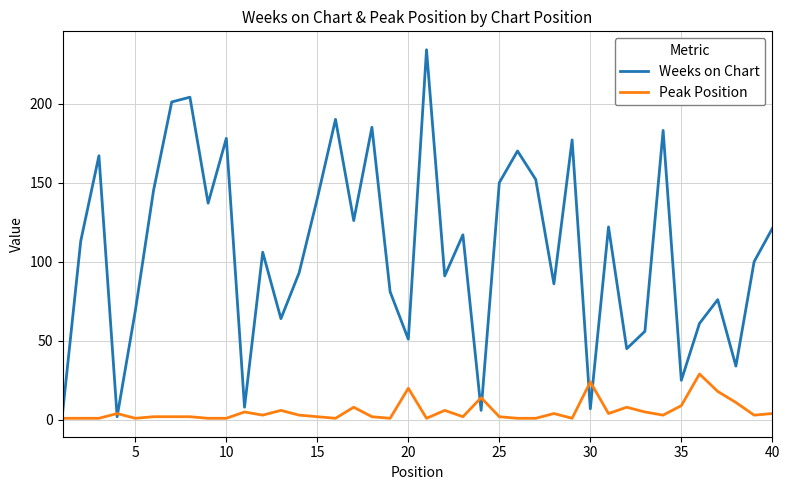

List the series in order of their peak value, lowest first.

Peak Position, Weeks on Chart